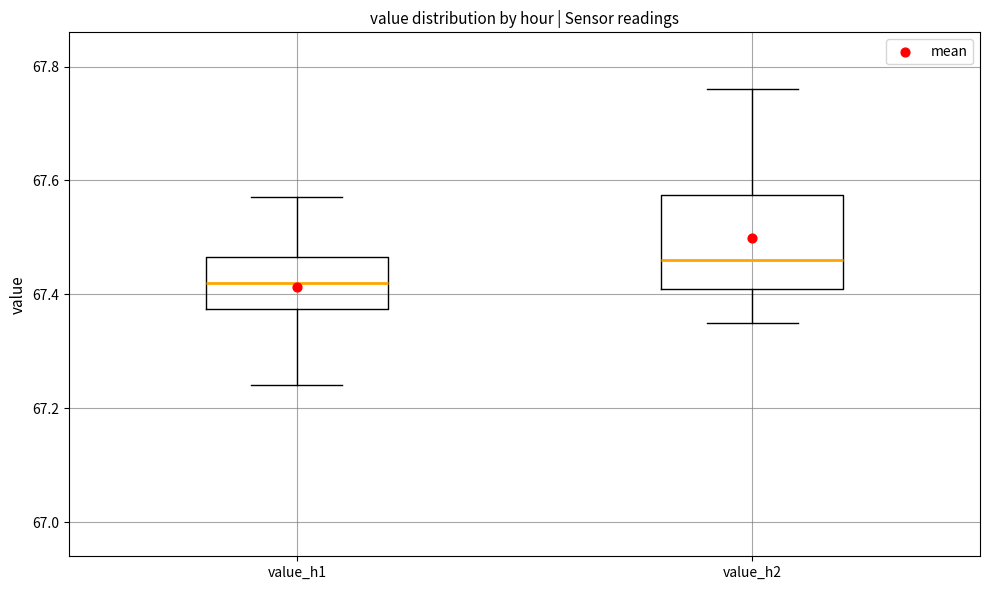

Reading left to right, transcribe this box plot: for each box, give where its median line is, the range the box spans, and where its two whiskers end, as read against the y-axis. The values are not printed on the chart, so give them approximately, as read against the axis.

value_h1: median 67.42, box 67.38 to 67.46, whiskers 67.24 to 67.58
value_h2: median 67.46, box 67.42 to 67.58, whiskers 67.36 to 67.76